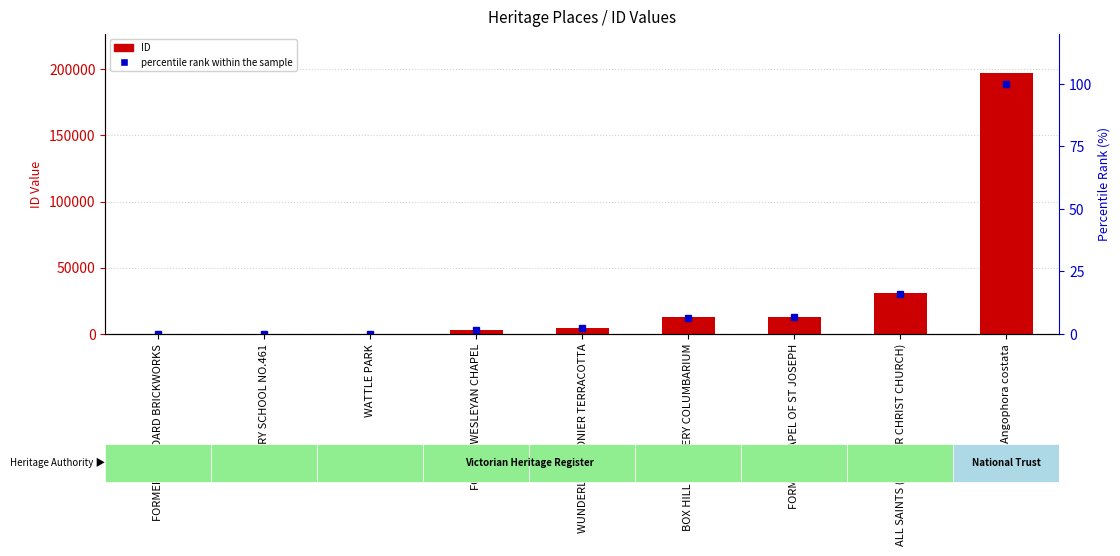

The value of percentile rank within the sample at PRIMARY SCHOOL NO.461 is 0.2. True or false?

False